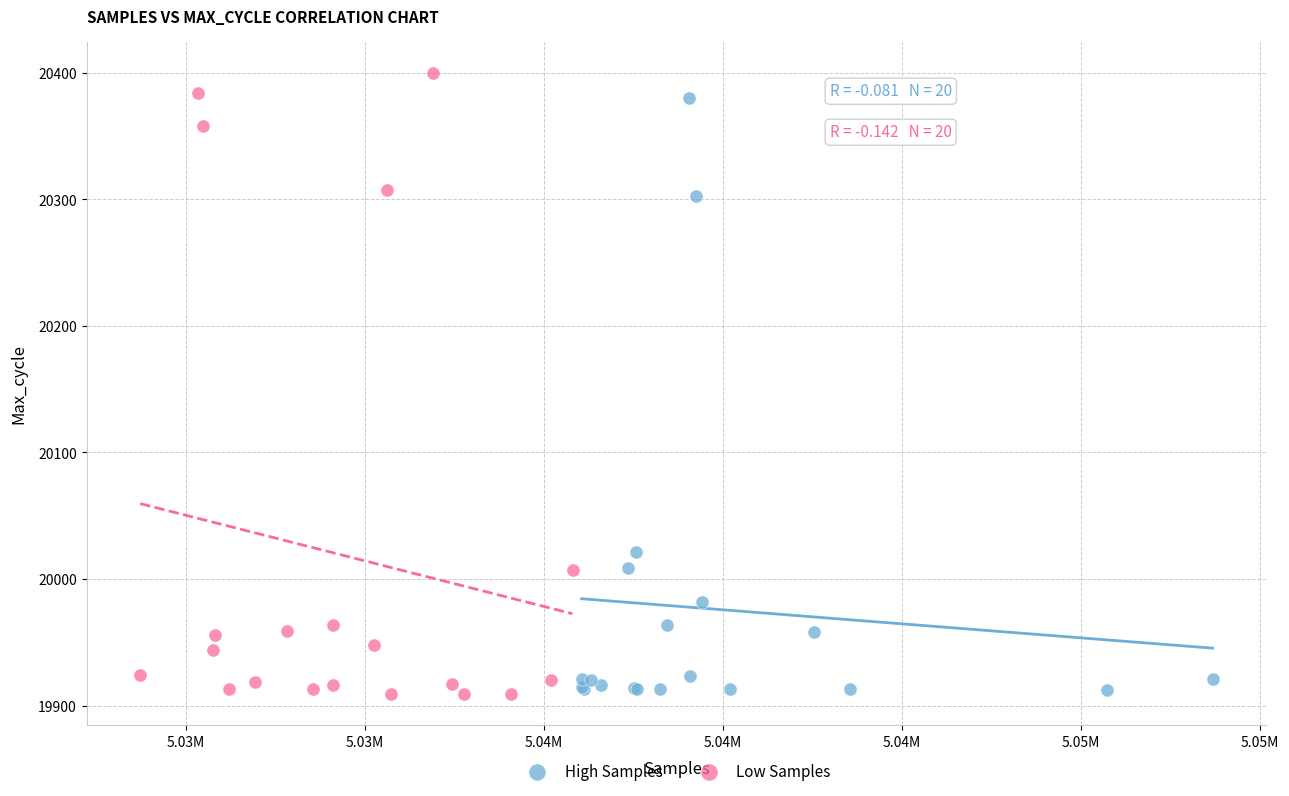

Which series has the largest Y range (max minus min)?

Low Samples